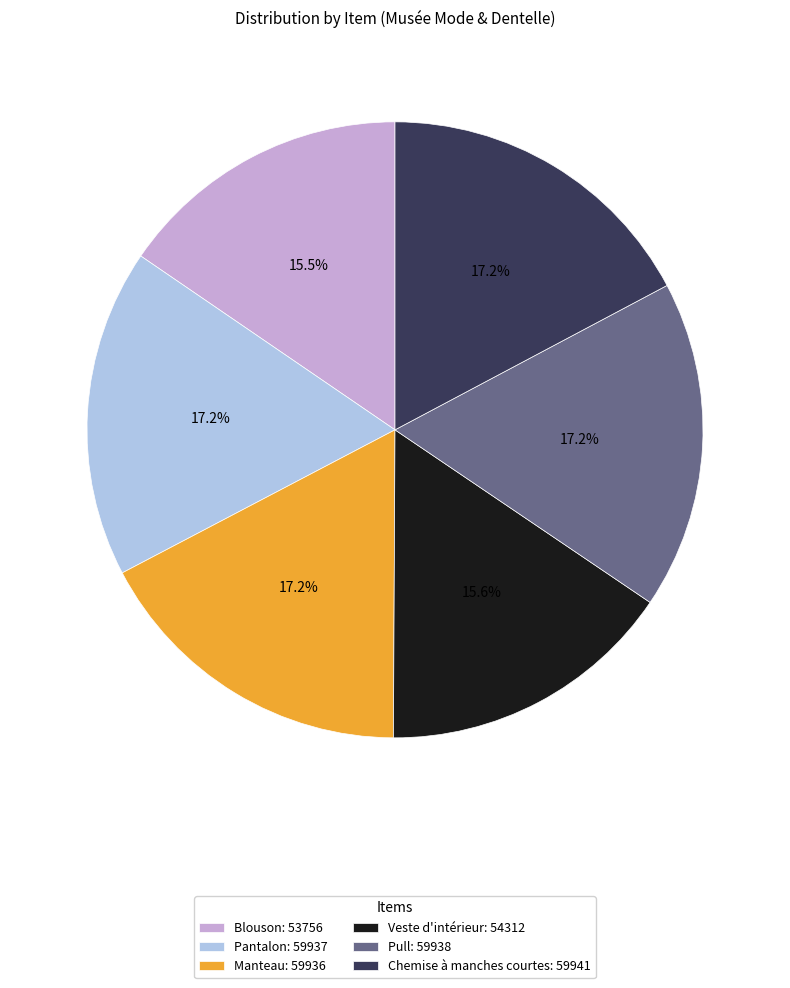

To the nearest percent, what is the difference between the Manteau and Veste d'intérieur slice percentages?

2%